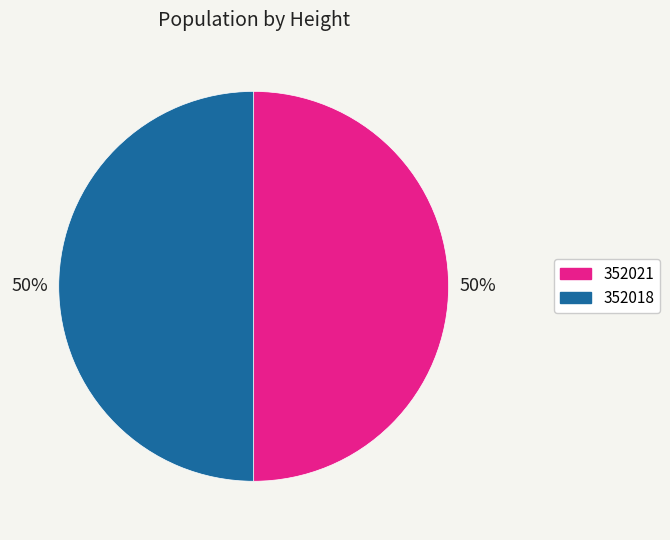

Is the sum of 352021 and 352018 greater than half?

Yes